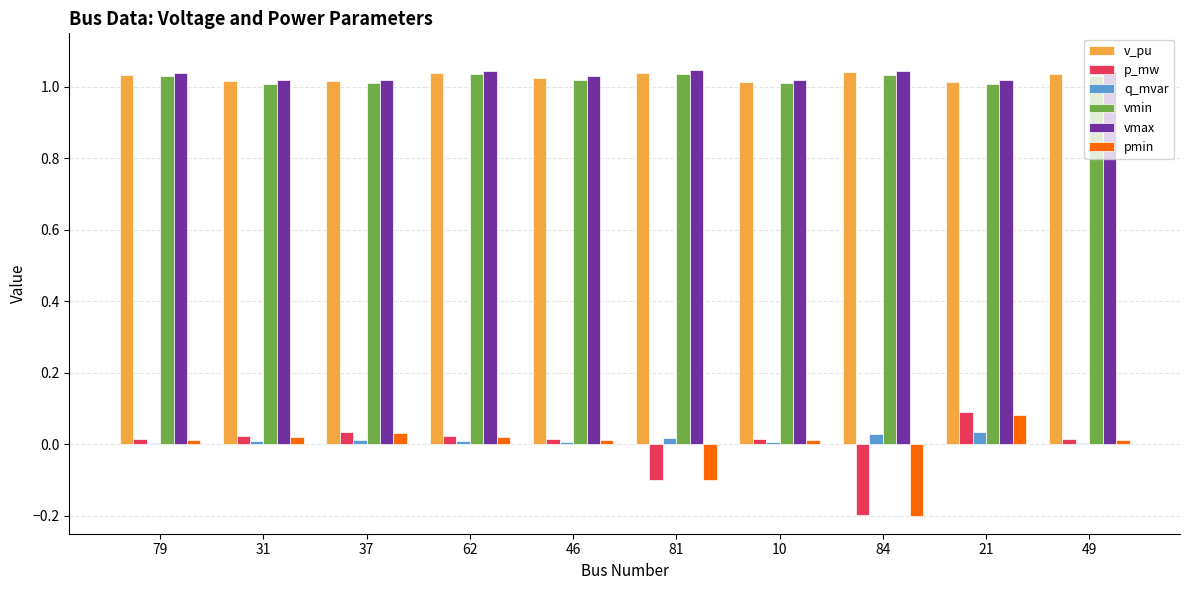

How many data points does each series have?

10